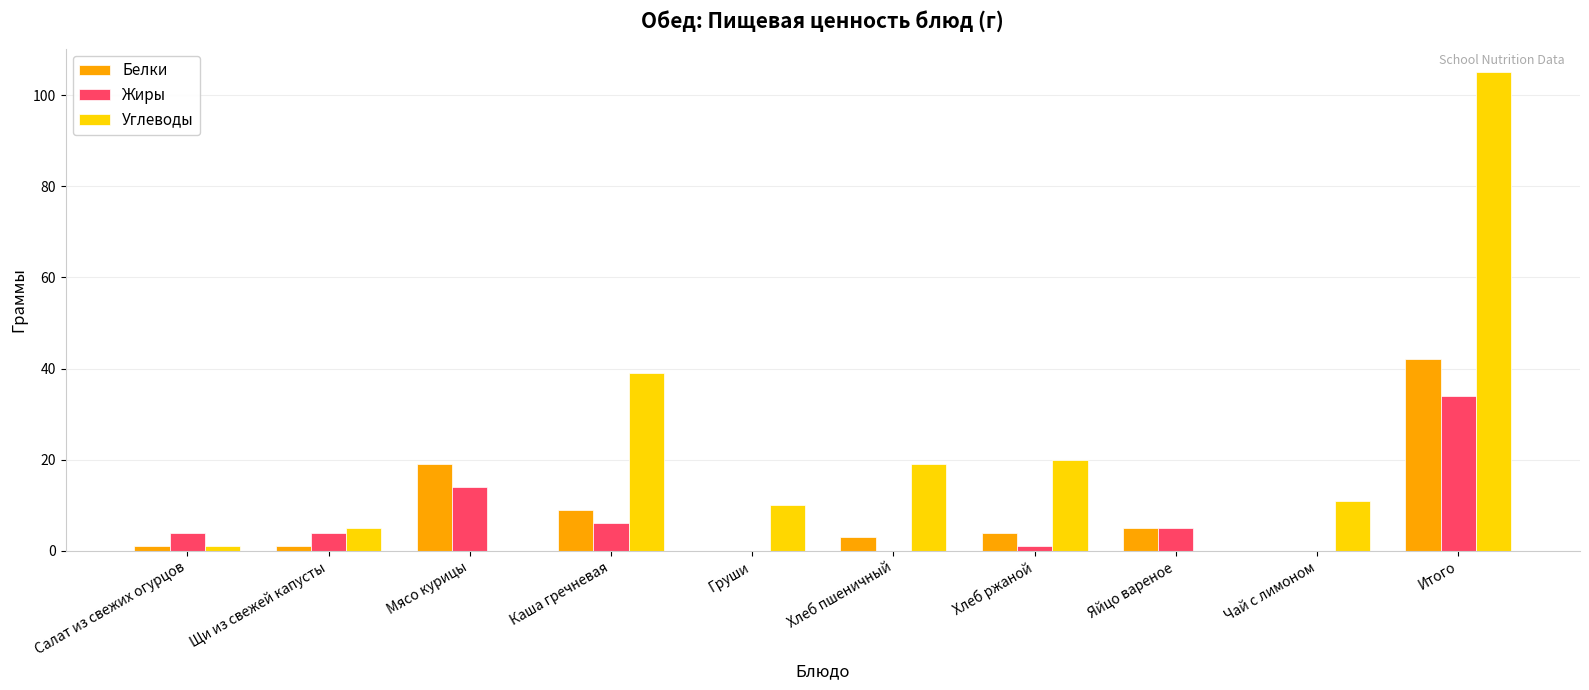

How many data points does each series have?

10